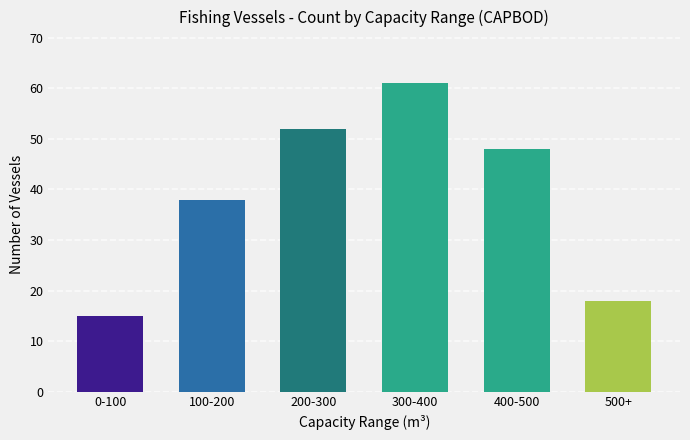

What is the ratio of the value at 0-100 to the value at 200-300?

0.3